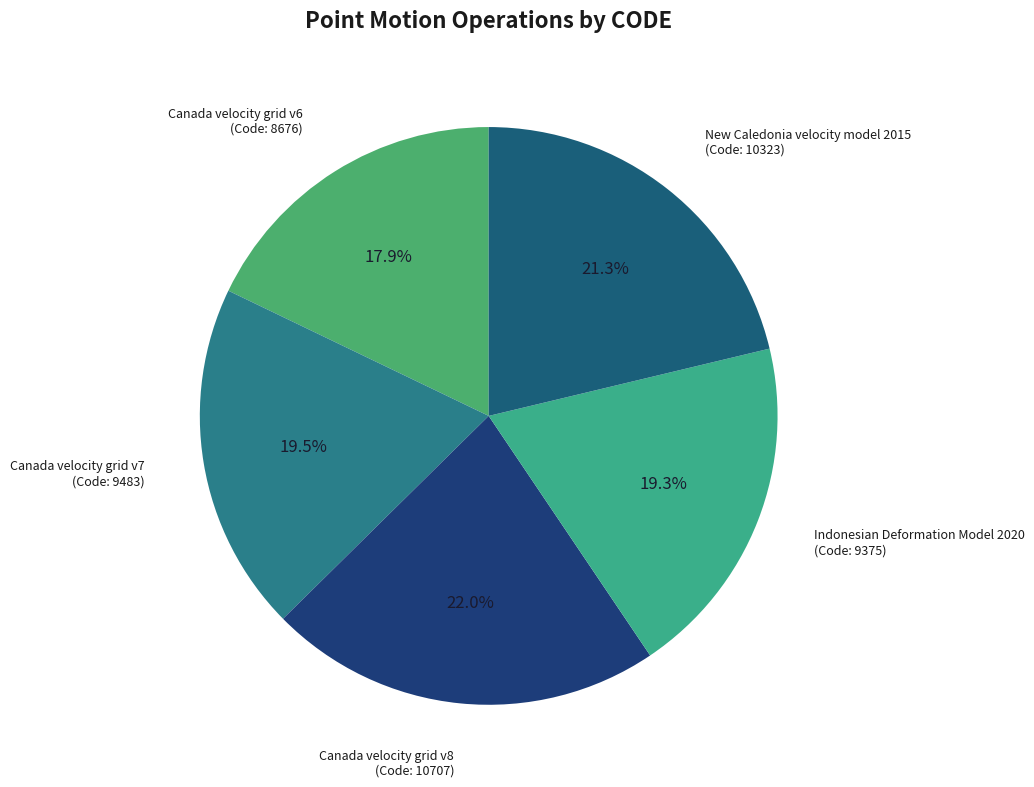

What percentage do Canada velocity grid v8 and New Caledonia velocity model 2015 together represent?

43.3%